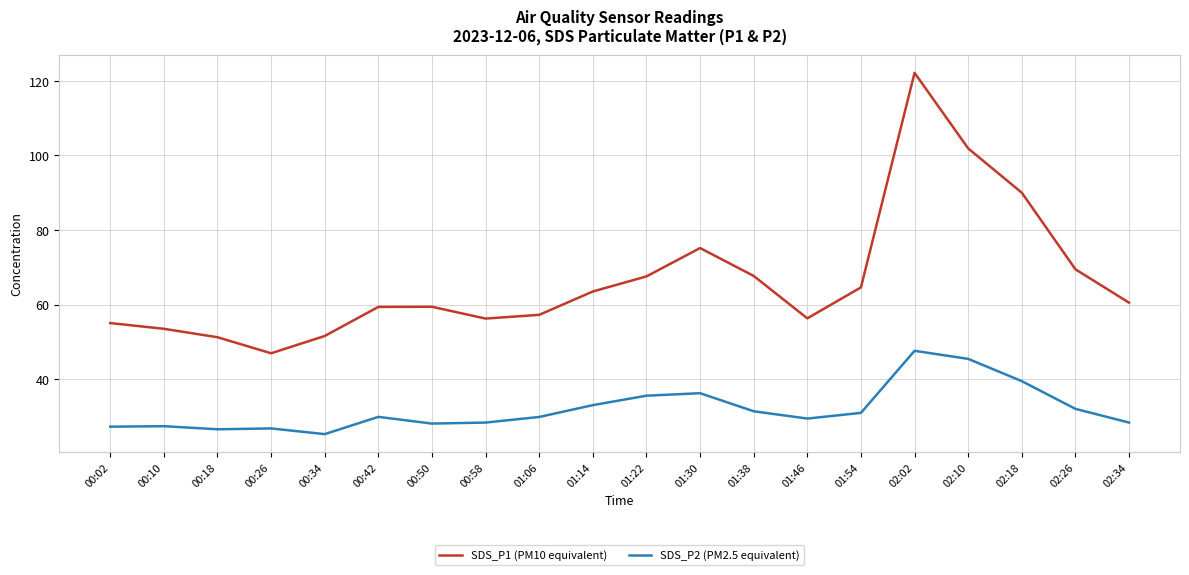

Which series has the largest total across all categories?

SDS_P1 (PM10 equivalent)